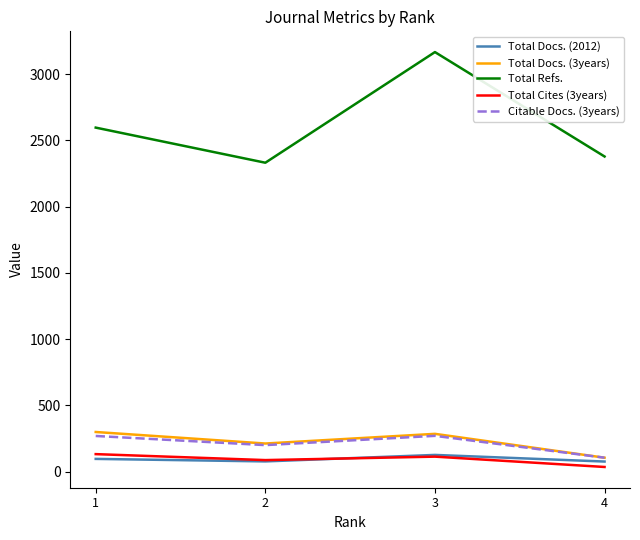

Is the value of Total Docs. (2012) at 3 greater than the value of Total Refs. at 2?

No